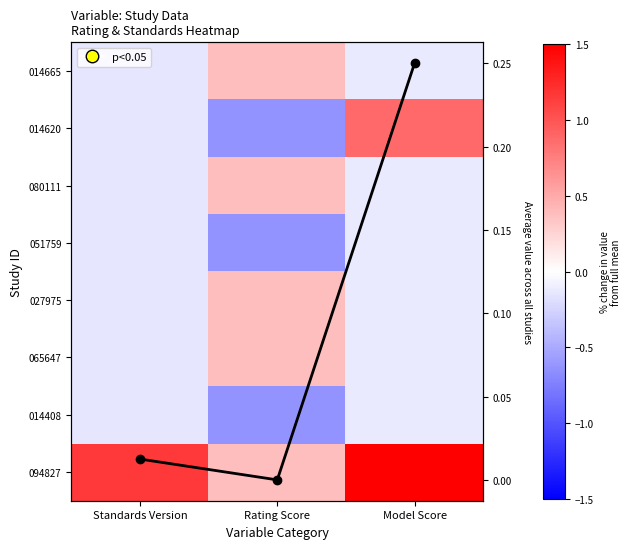

Which has a higher value, Model Score or Rating Score?

Rating Score